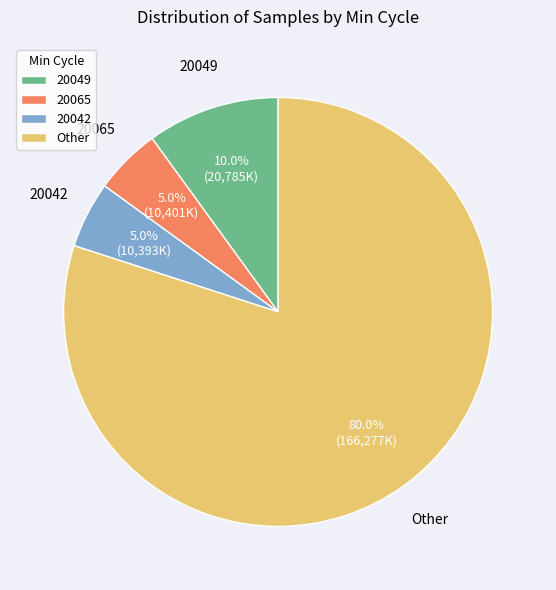

Does Other account for over 50% of the chart?

Yes